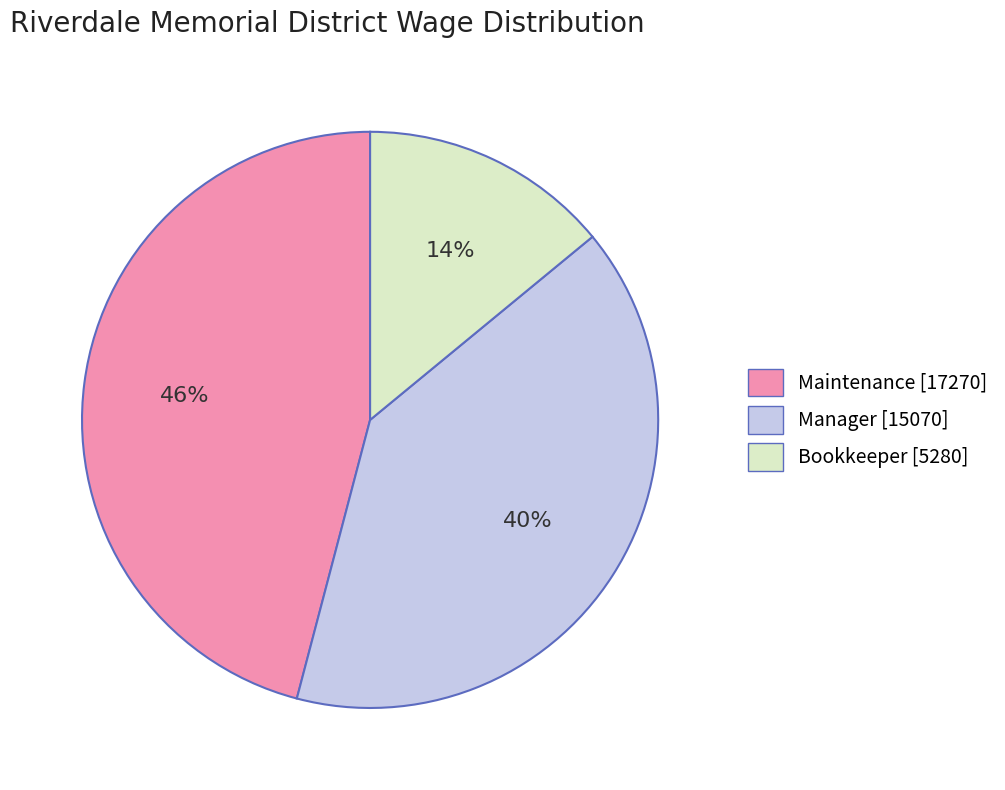

Combined, do Manager [15070] and Maintenance [17270] account for over 50%?

Yes